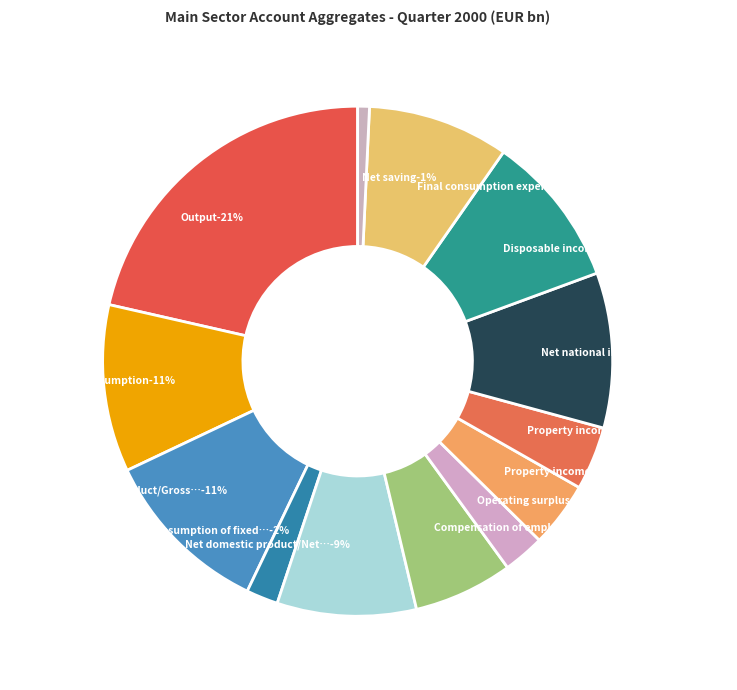

Which category has the smallest portion of the pie?

Net saving